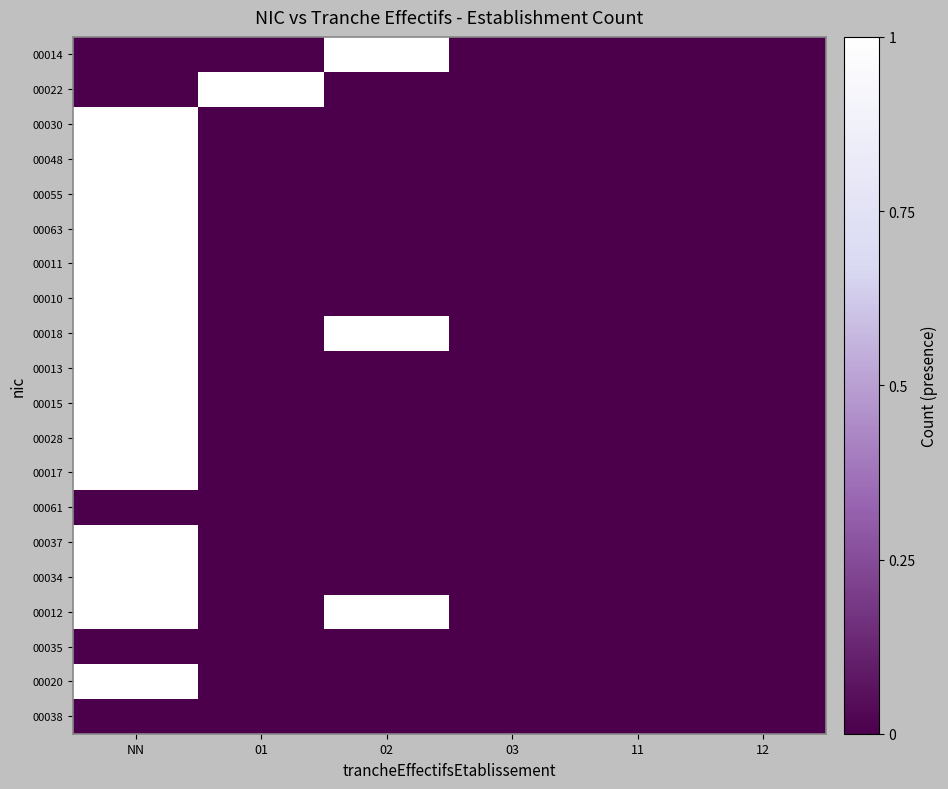

Reading left to right, what are all the values shown in this chart?

00014: NN=0	01=0	02=1	03=0	11=0	12=0
00022: NN=0	01=1	02=0	03=0	11=0	12=0
00030: NN=1	01=0	02=0	03=0	11=0	12=0
00048: NN=1	01=0	02=0	03=0	11=0	12=0
00055: NN=1	01=0	02=0	03=0	11=0	12=0
00063: NN=1	01=0	02=0	03=0	11=0	12=0
00011: NN=1	01=0	02=0	03=0	11=0	12=0
00010: NN=1	01=0	02=0	03=0	11=0	12=0
00018: NN=1	01=0	02=1	03=0	11=0	12=0
00013: NN=1	01=0	02=0	03=0	11=0	12=0
00015: NN=1	01=0	02=0	03=0	11=0	12=0
00028: NN=1	01=0	02=0	03=0	11=0	12=0
00017: NN=1	01=0	02=0	03=0	11=0	12=0
00061: NN=0	01=0	02=0	03=0	11=0	12=0
00037: NN=1	01=0	02=0	03=0	11=0	12=0
00034: NN=1	01=0	02=0	03=0	11=0	12=0
00012: NN=1	01=0	02=1	03=0	11=0	12=0
00035: NN=0	01=0	02=0	03=0	11=0	12=0
00020: NN=1	01=0	02=0	03=0	11=0	12=0
00038: NN=0	01=0	02=0	03=0	11=0	12=0